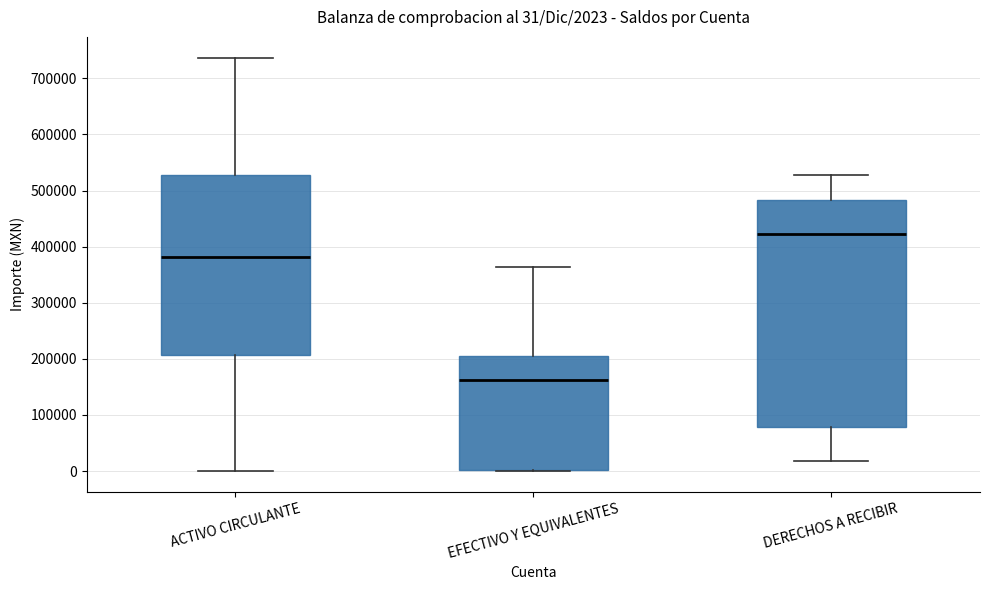

Which box is the tallest, from its lower edge to its upper edge?

DERECHOS A RECIBIR